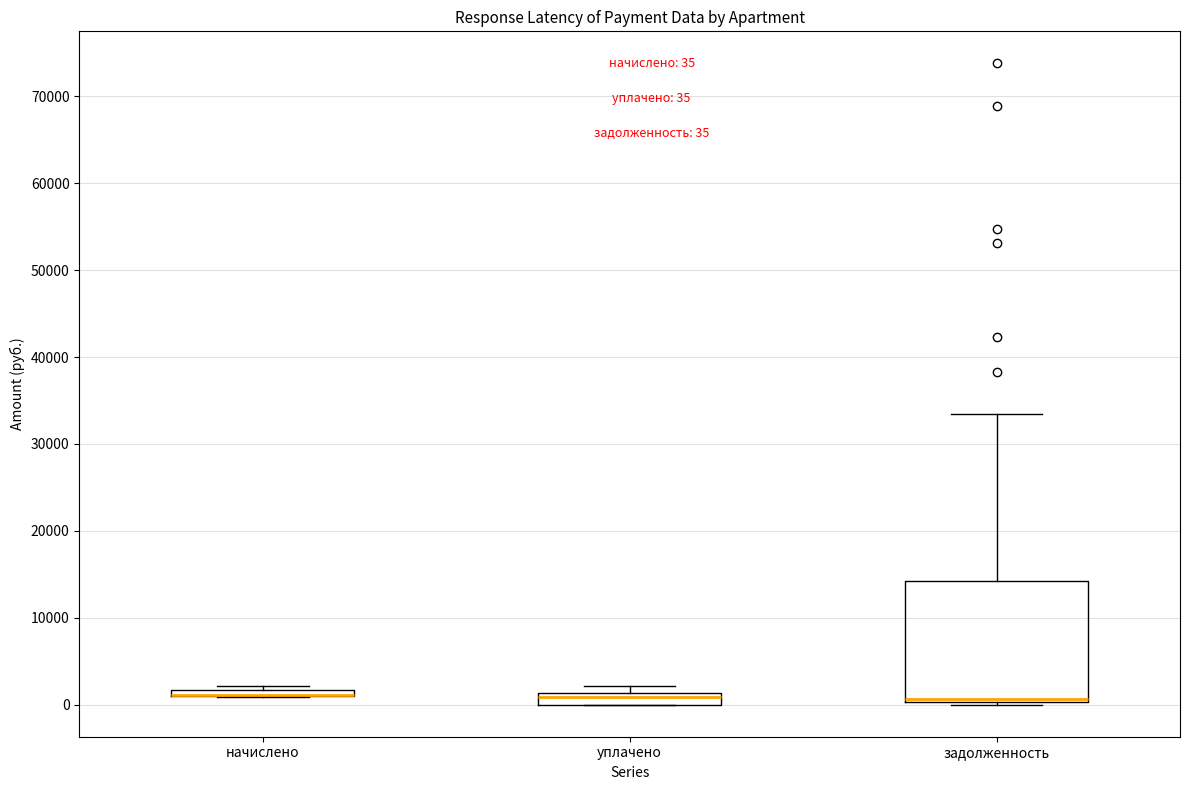

Comparing the boxes themselves (not the whiskers), which one is the tallest?

задолженность